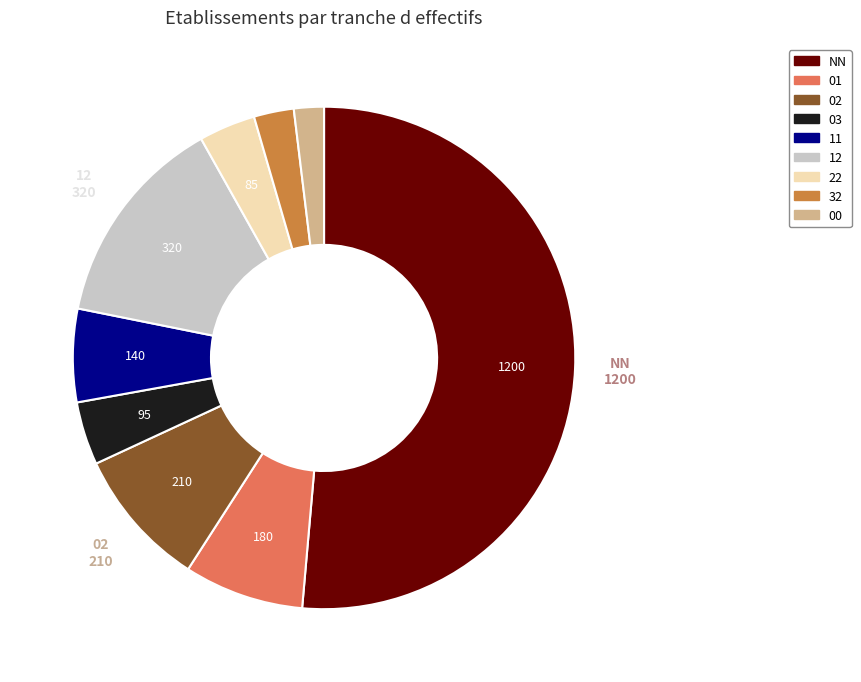

Is it true that 32 is 3% of the pie?

True